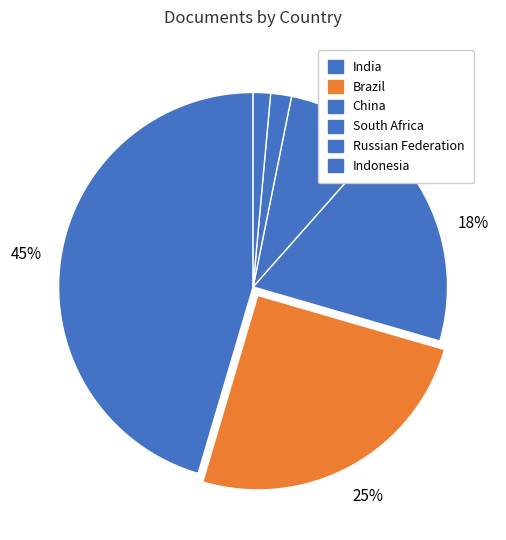

True or false: Brazil accounts for 35% of the total.

False